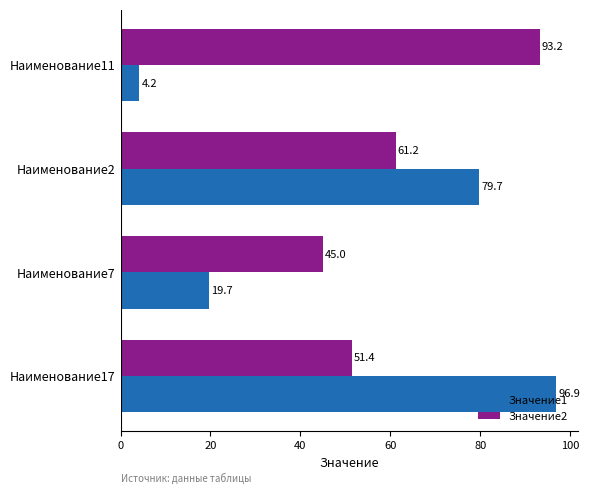

Which series has the widest spread of values?

Значение1